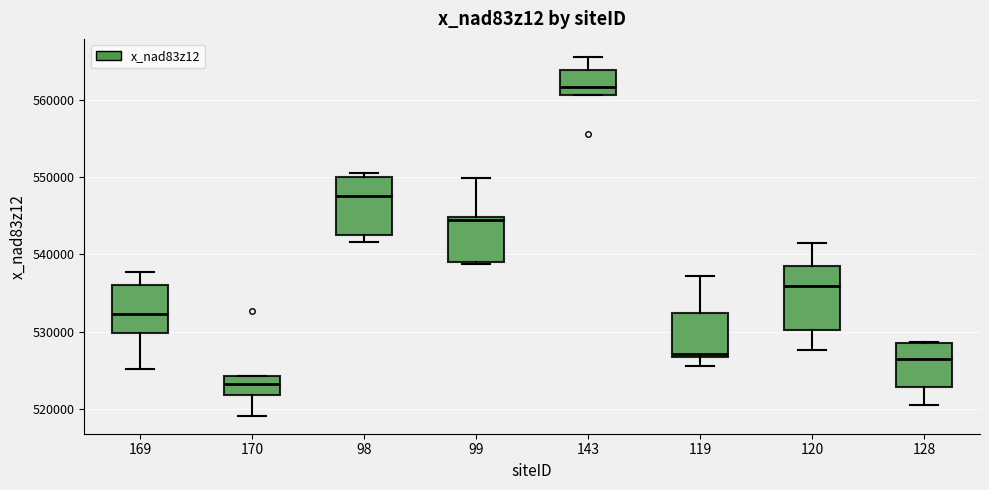

Which box has the lowest median line?

170